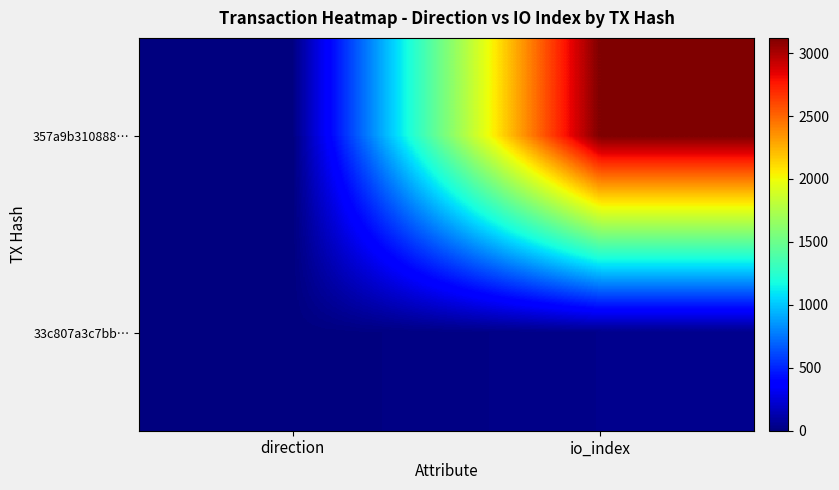

At direction, list the series in order from smallest to largest.

357a9b310888…, 33c807a3c7bb…